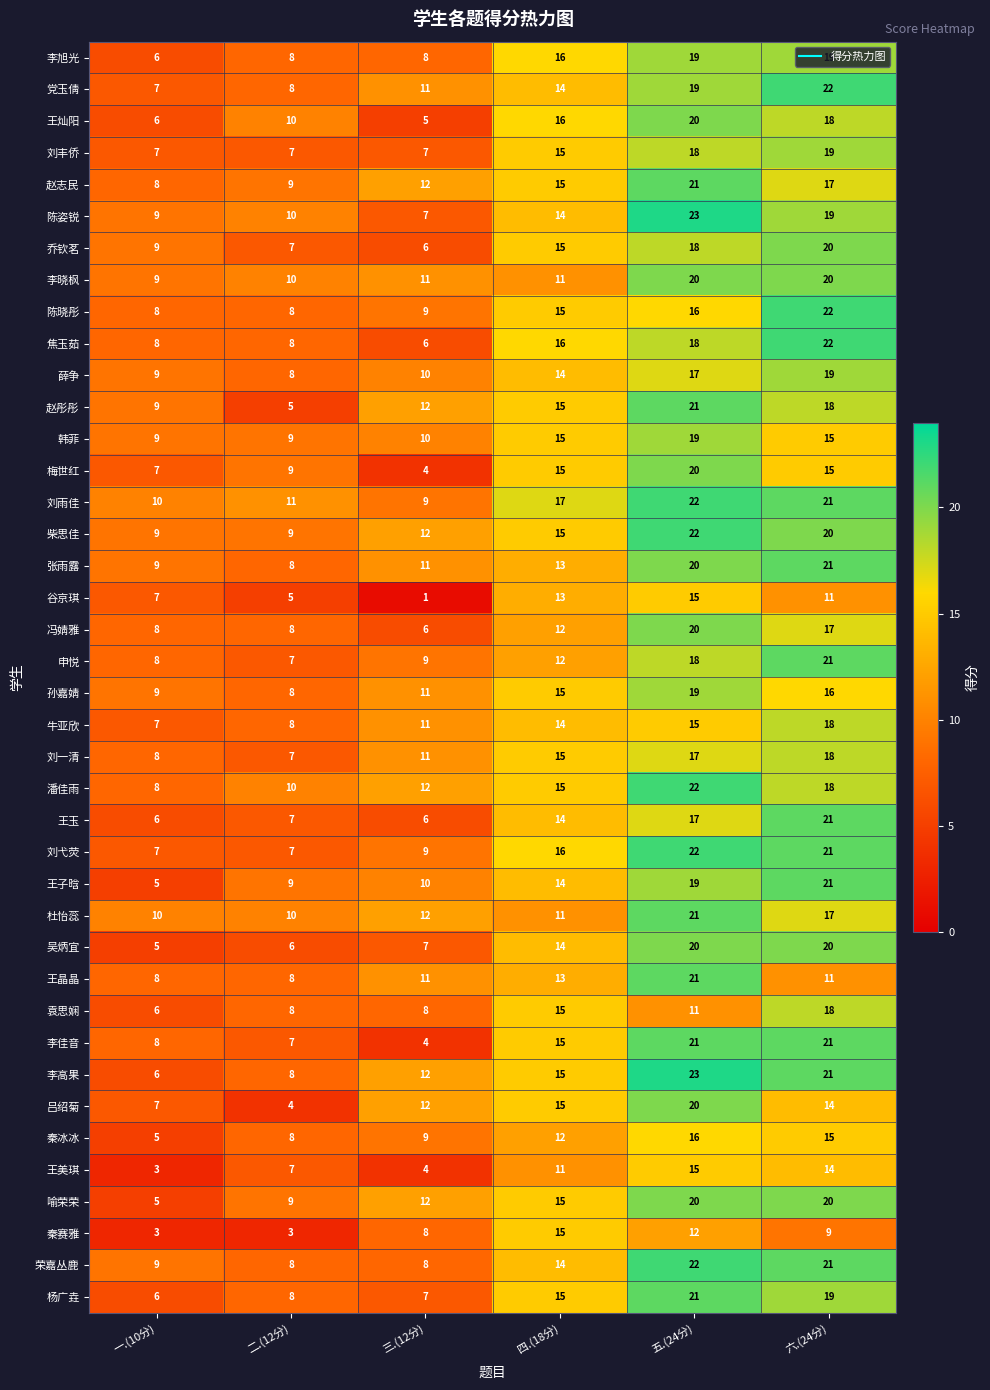

Between 三.(12分) and 五.(24分), which series saw the biggest shift?

李佳音